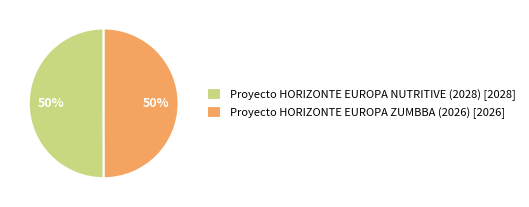

Is it true that Proyecto HORIZONTE EUROPA NUTRITIVE (2028) [2028] is 50% of the pie?

True